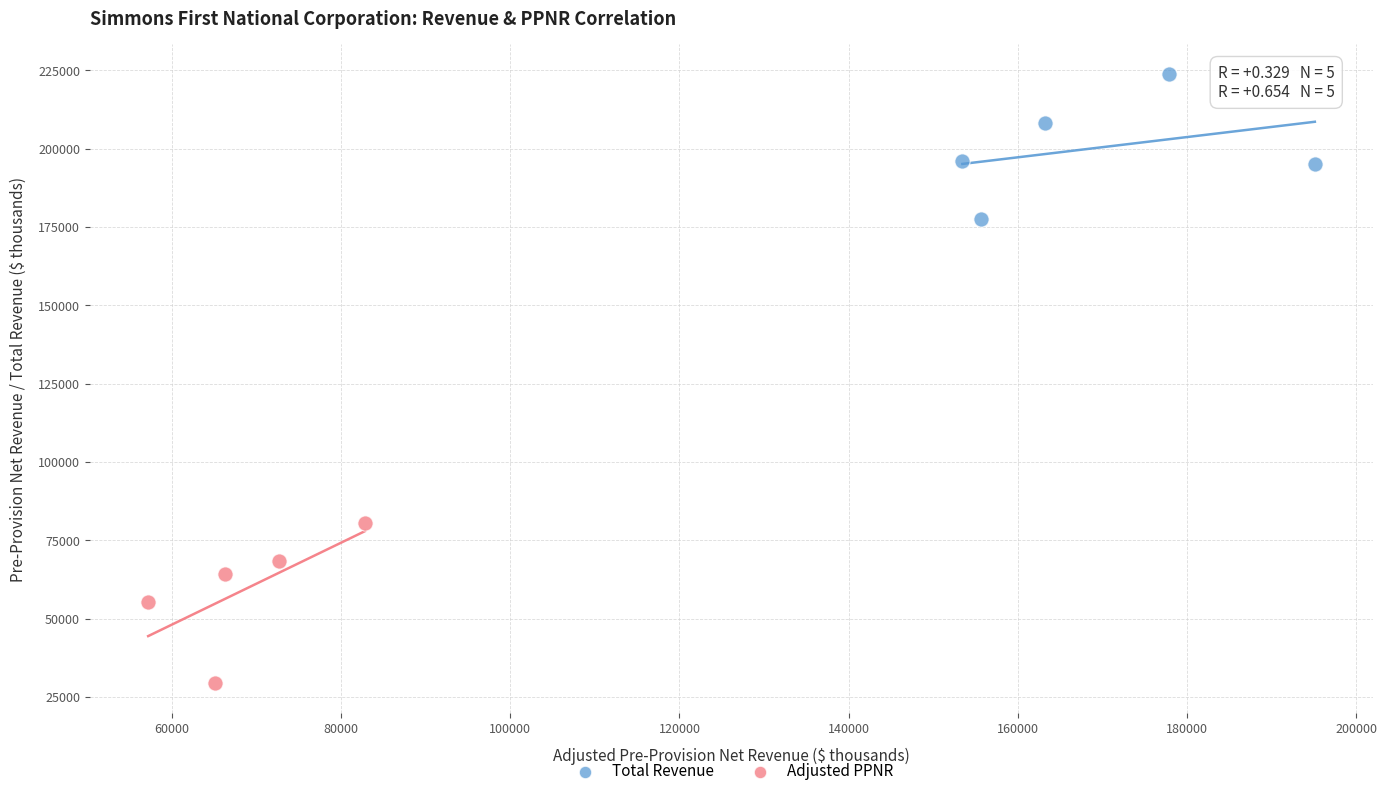

What are all the series names shown in the legend?

Total Revenue, Adjusted PPNR